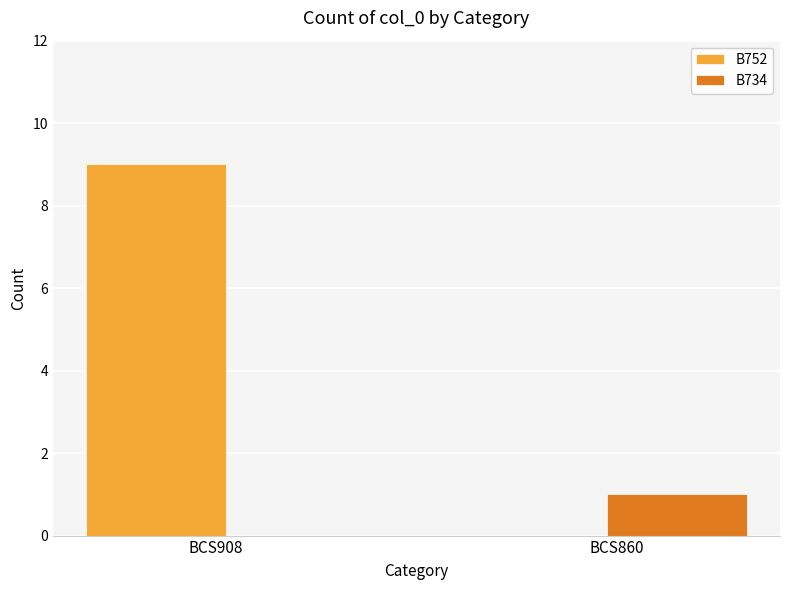

What is the sum of the B752 values at BCS860 and BCS908?

9